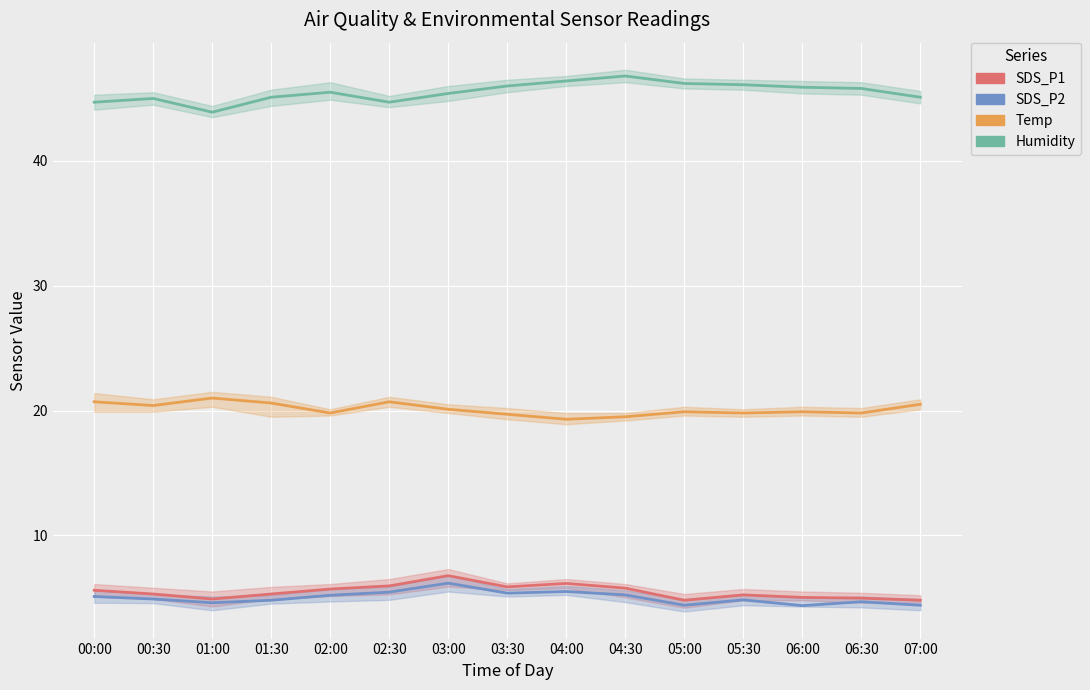

The value of SDS_P2 at 04:30 is 5.2. True or false?

True